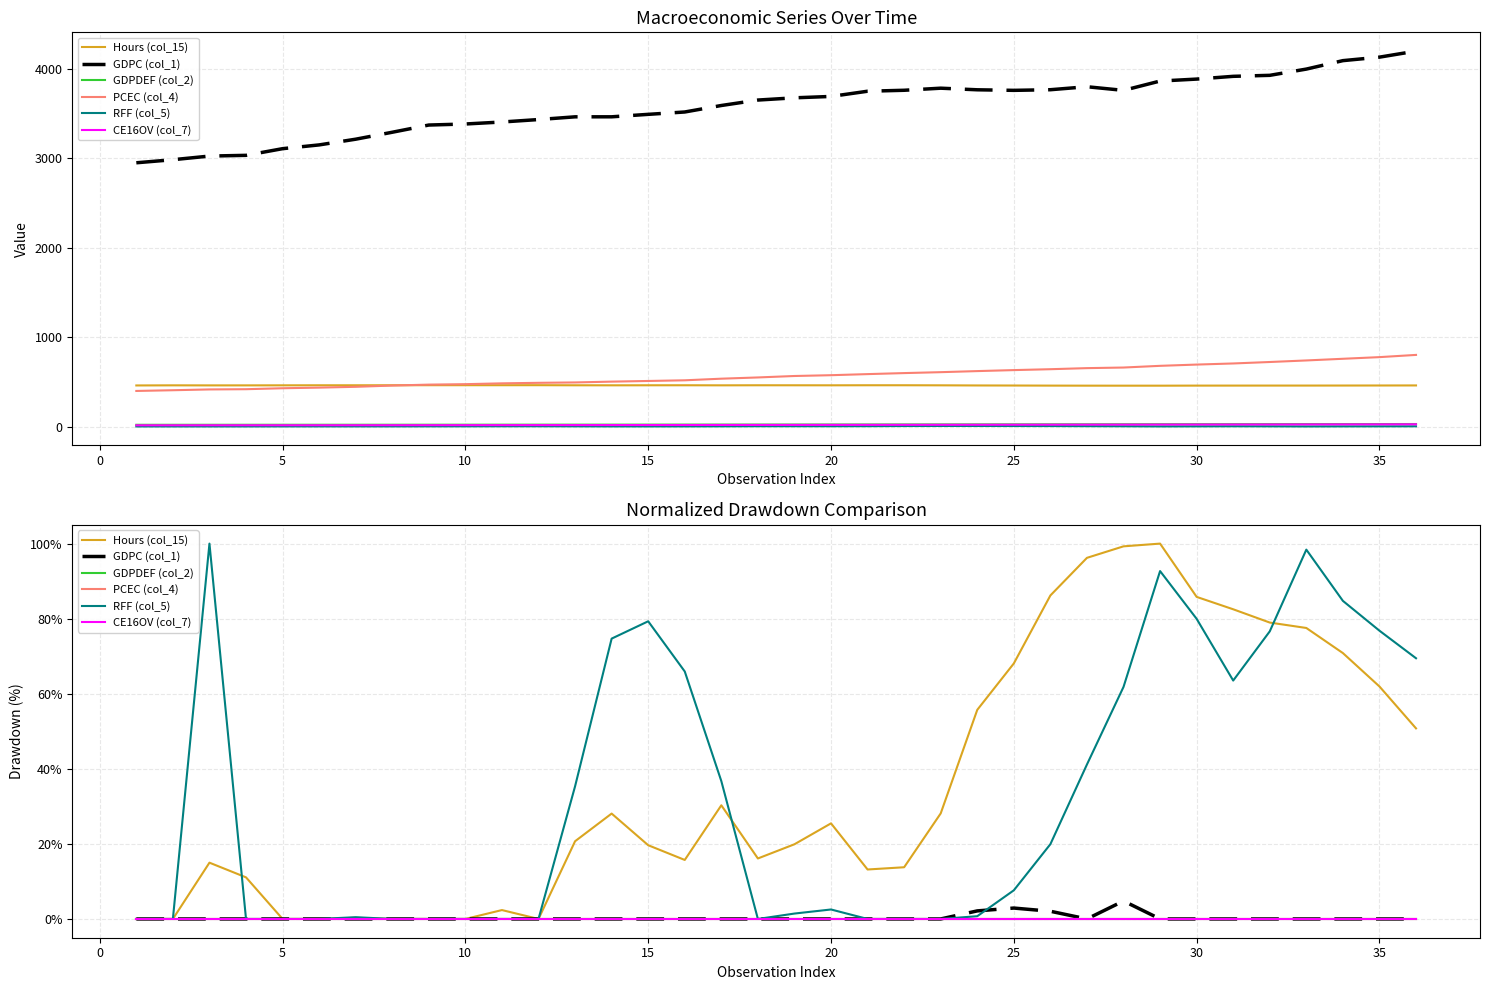

How many interior local peaks does the Hours (col_15) series have?

7